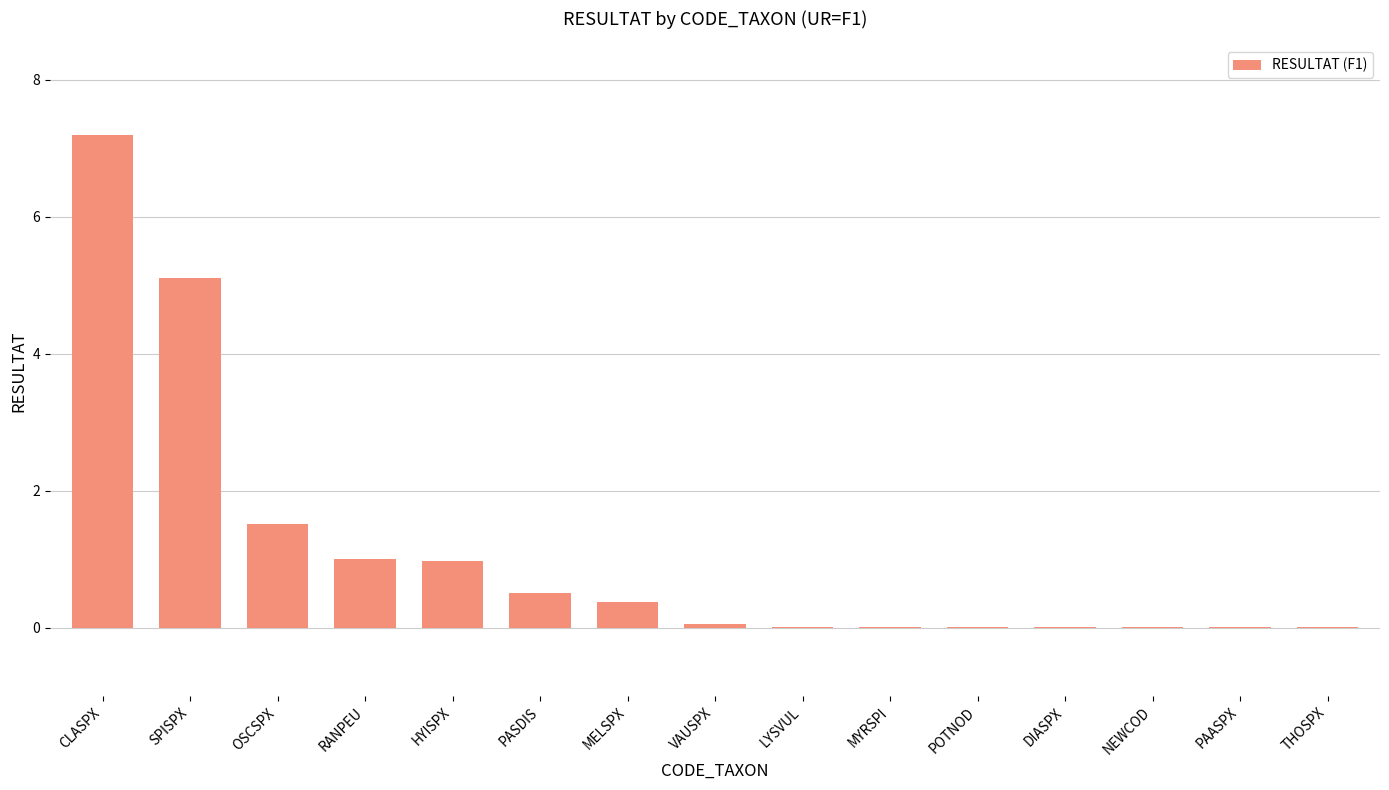

What is the maximum value shown in the chart?

7.2